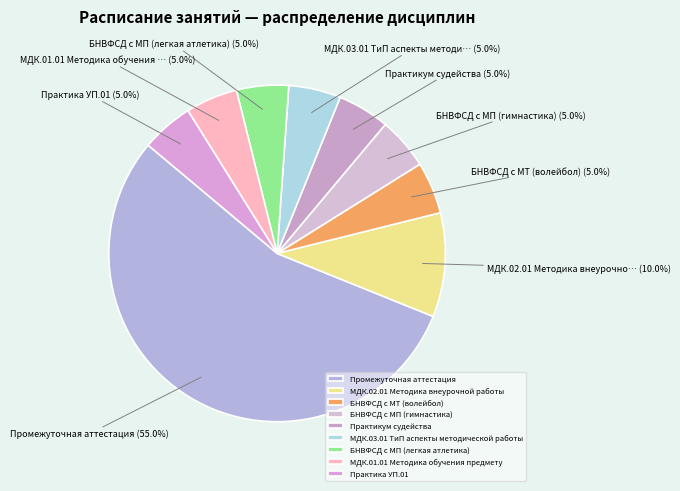

Count the number of slices in the pie.

9